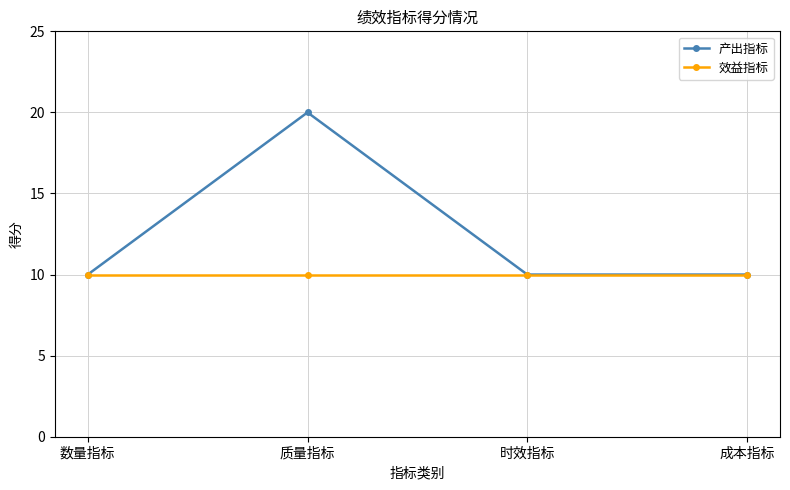

Rank the series by their average value, from highest to lowest.

产出指标, 效益指标